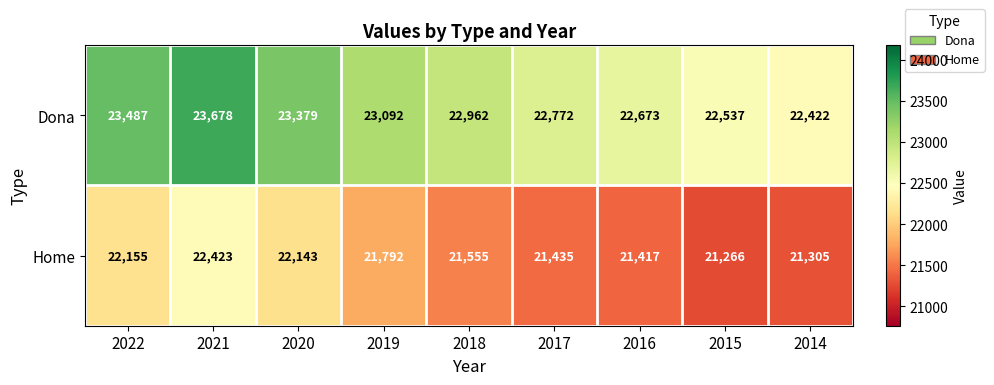

Between 2022 and 2017, which series saw the biggest shift?

Home